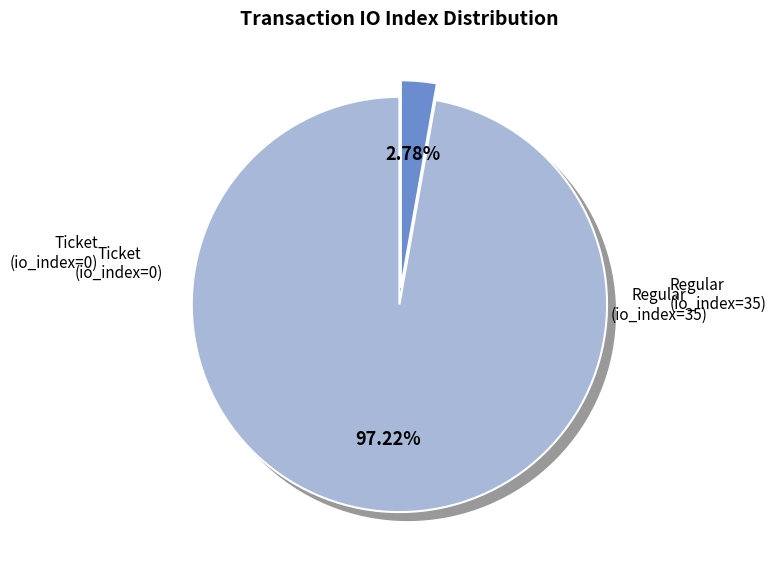

What is the change in value from Ticket (io_index=0) to Regular (io_index=35)?

+35